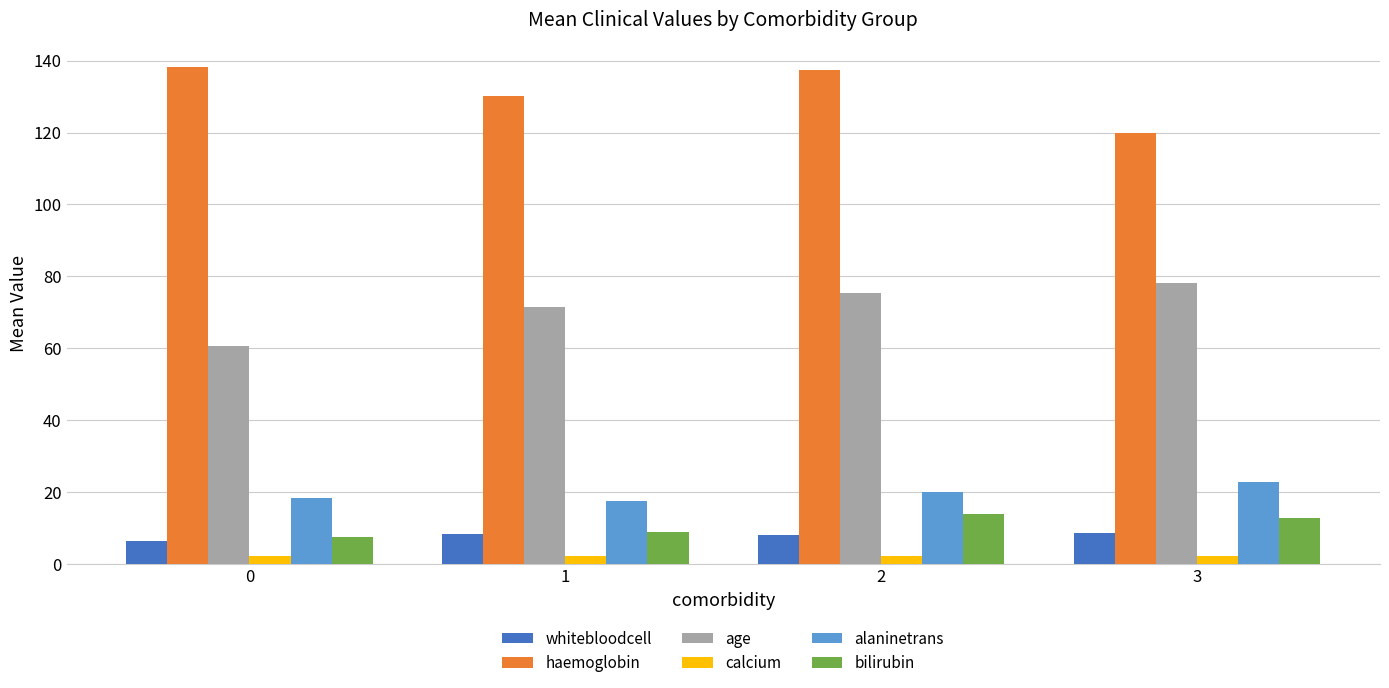

The haemoglobin series shows 119.8 at 3. True or false?

True